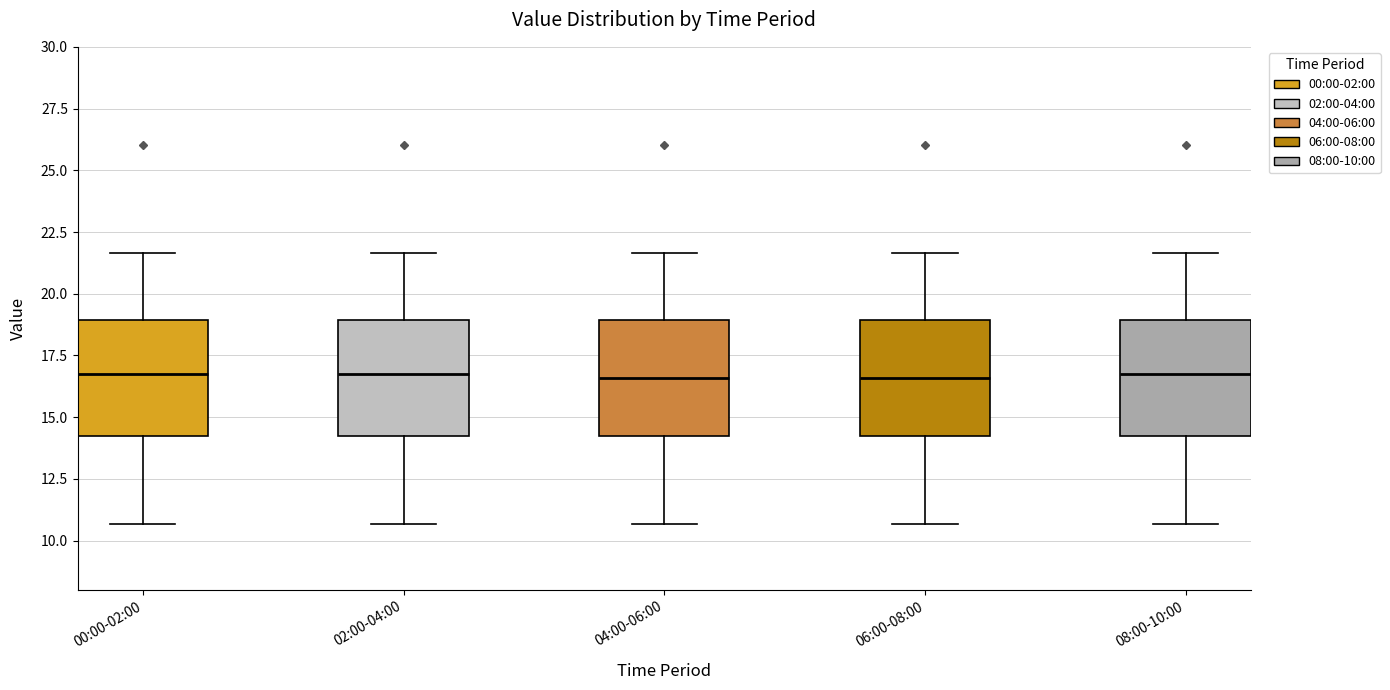

Where is the upper edge of the box for 00:00-02:00 on the y-axis? The values are not printed on the chart, so give them approximately, as read against the axis.

19.0